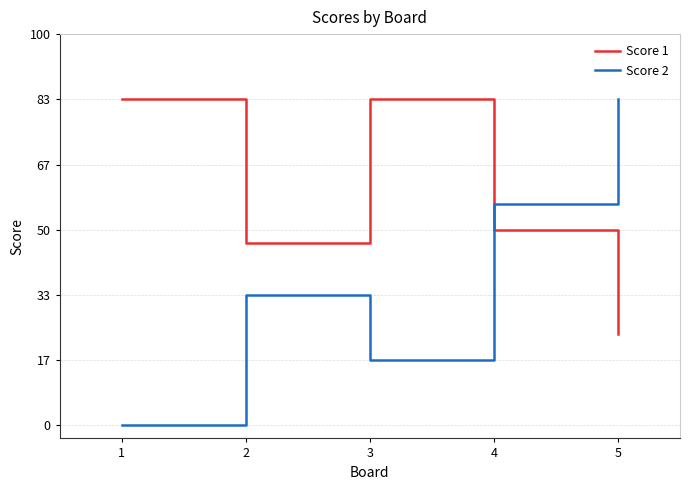

What is the total value across all series at 4?

32